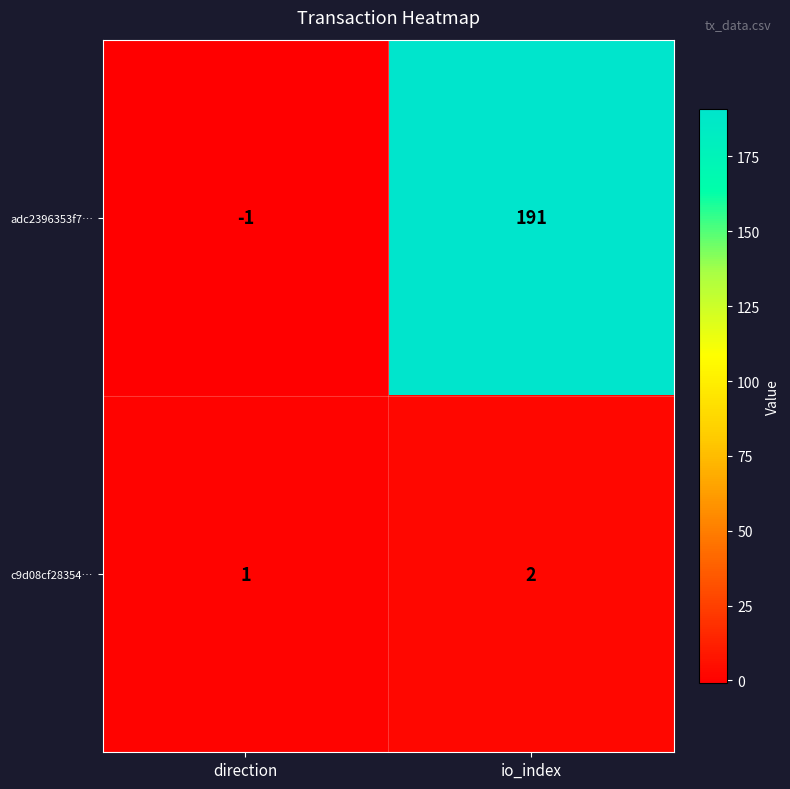

Reading left to right, extract all data points from this chart.

adc2396353f7…: direction=-1	io_index=191
c9d08cf28354…: direction=1	io_index=2